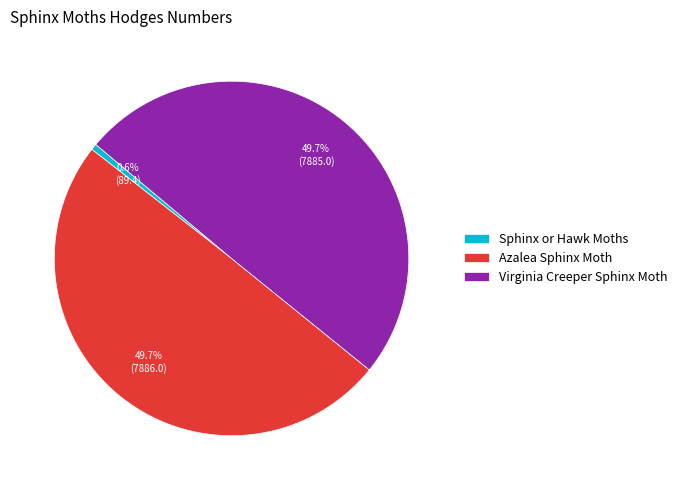

To the nearest percent, what portion does Virginia Creeper Sphinx Moth represent?

50%